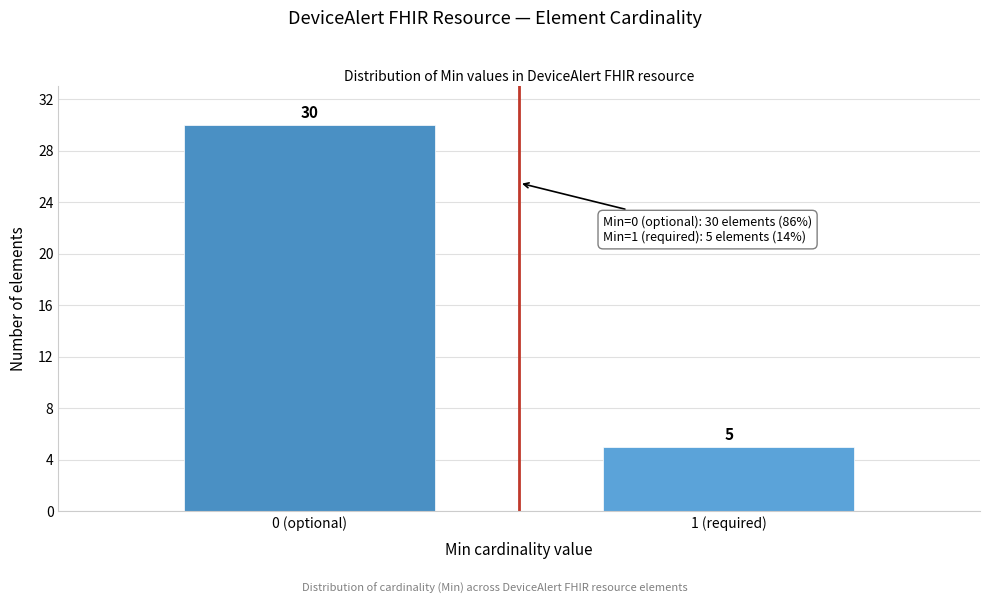

Reading left to right, list all the values displayed in this chart.

30	5